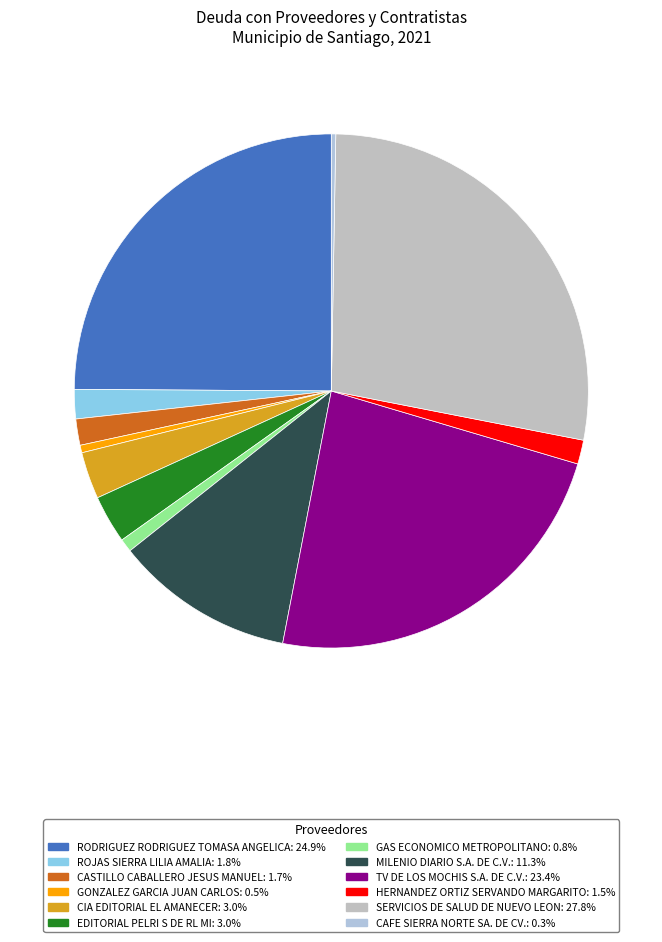

What is the change in value from RODRIGUEZ RODRIGUEZ TOMASA ANGELICA to CIA EDITORIAL EL AMANECER?

-252711.0